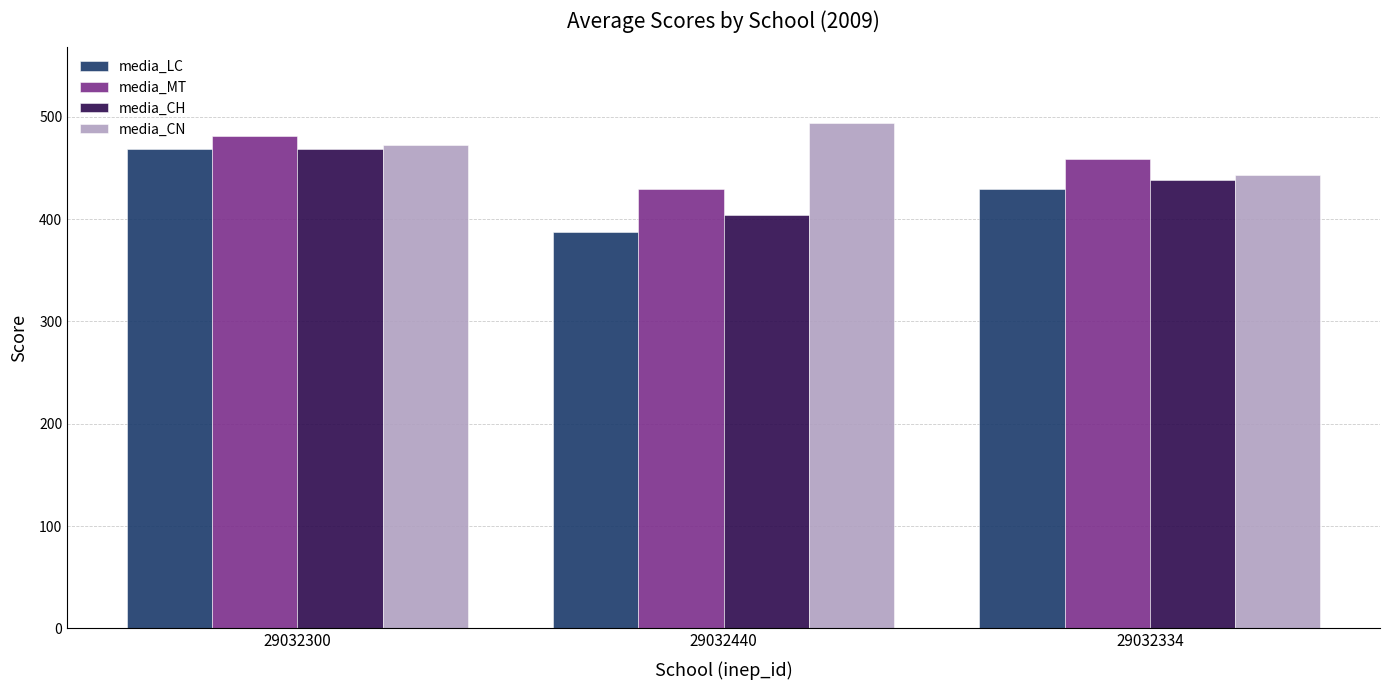

What is the total value across all series at 29032440?

1714.0